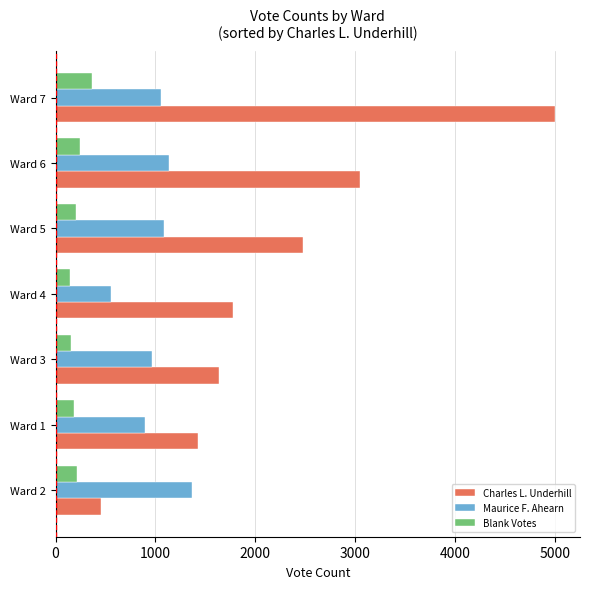

How many series are shown in this chart?

3